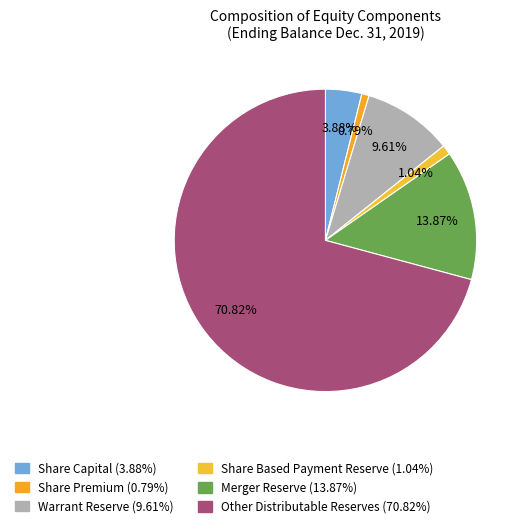

How many slices are in this pie chart?

6